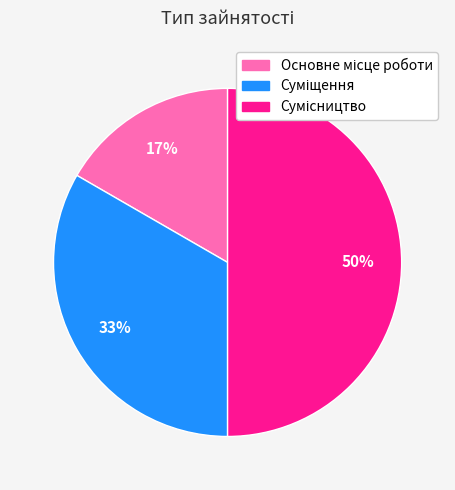

To the nearest percent, what is the average slice percentage?

33%